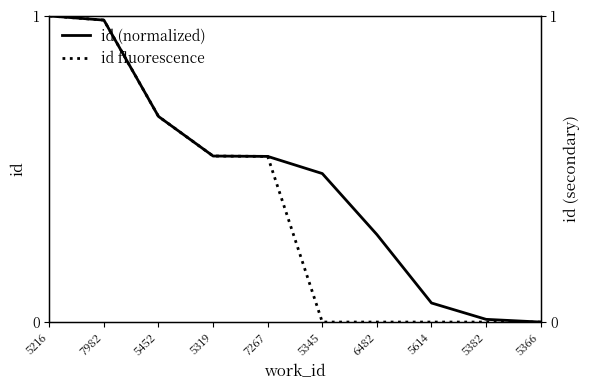

Which series has the widest spread of values?

id (normalized)